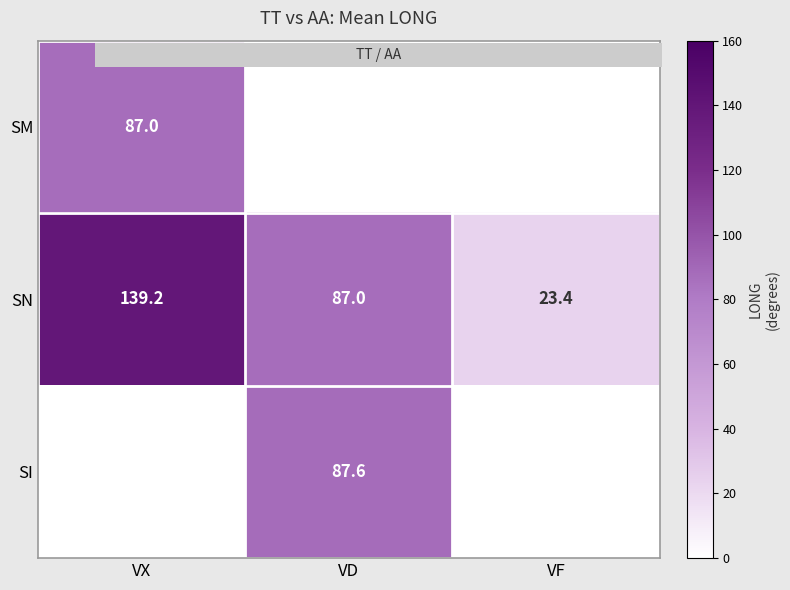

Rank the categories by SI value from highest to lowest.

VX, VD, VF